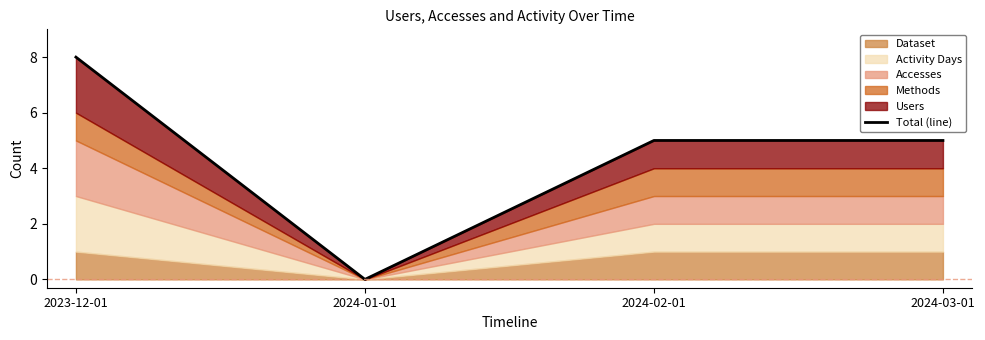

What is the change in value from 2023-12-01 to 2024-02-01?

-3